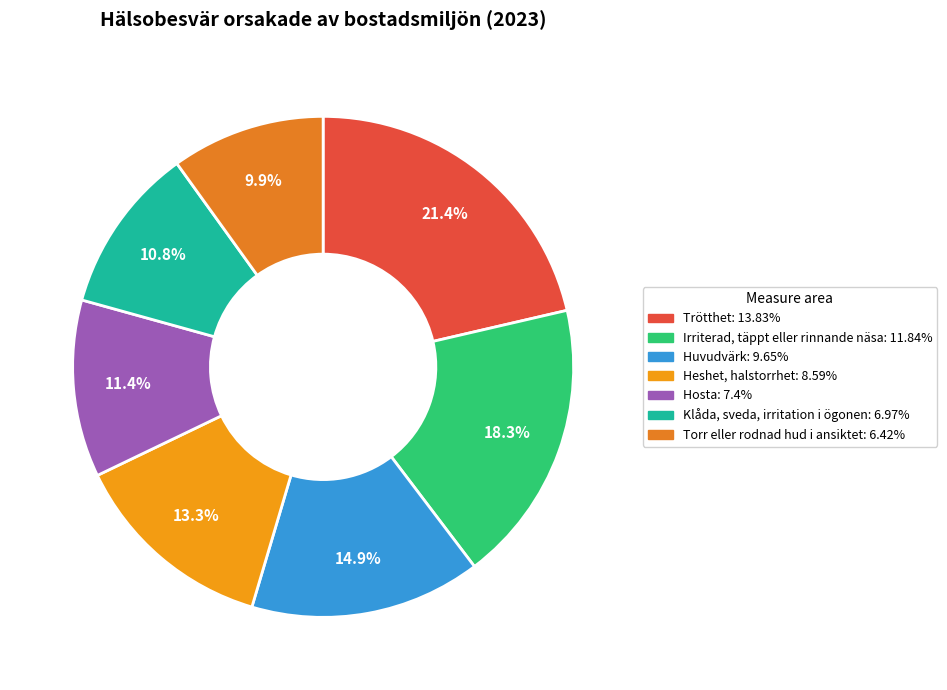

To the nearest percent, what portion does Klåda, sveda, irritation i ögonen represent?

11%